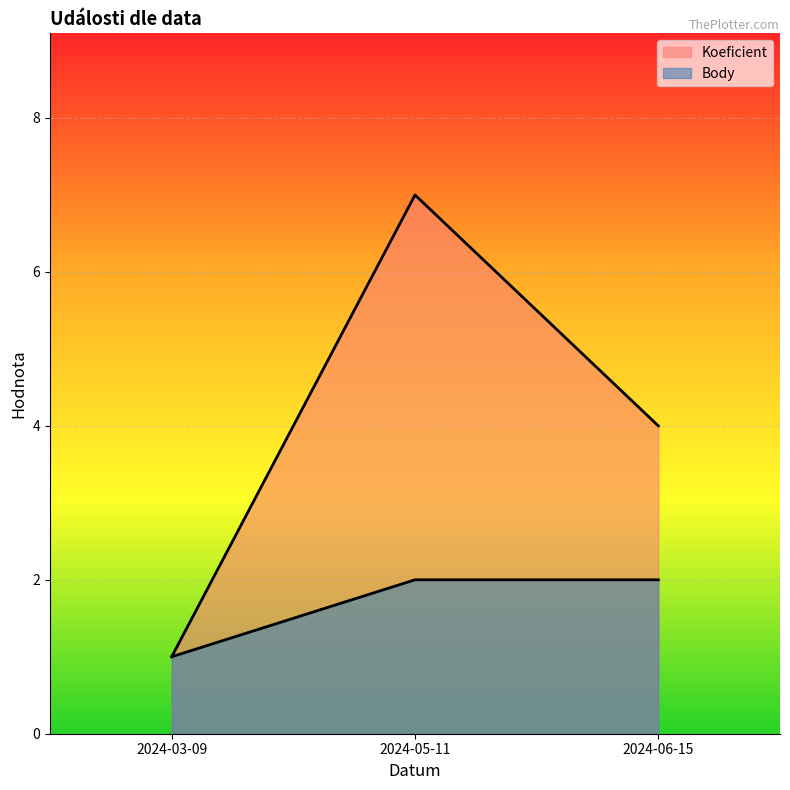

The value of Koeficient at 2024-03-09 is 0. True or false?

False